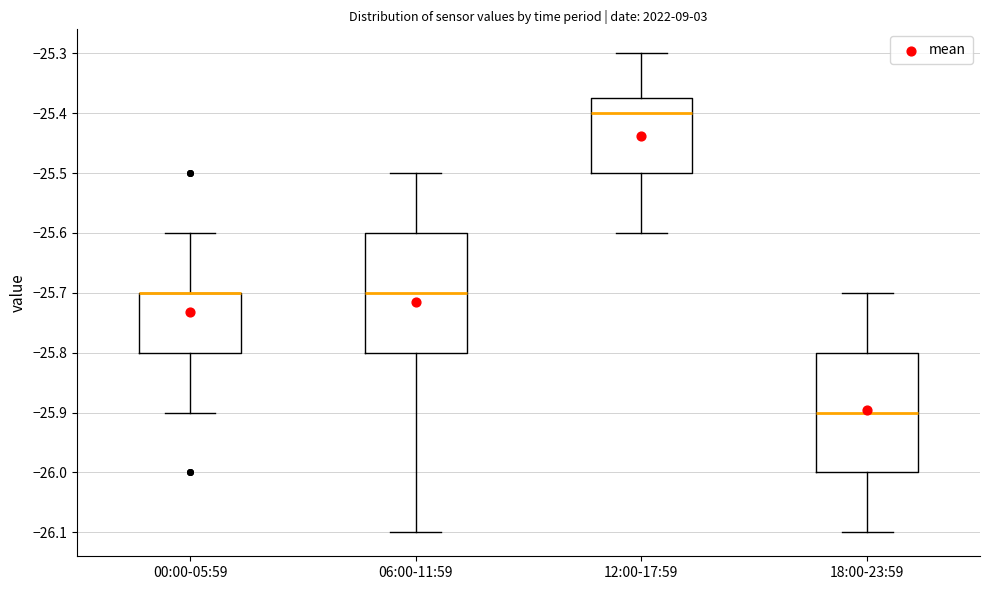

Where does the lower whisker of the box for 00:00-05:59 end on the y-axis? The values are not printed on the chart, so give them approximately, as read against the axis.

-25.90